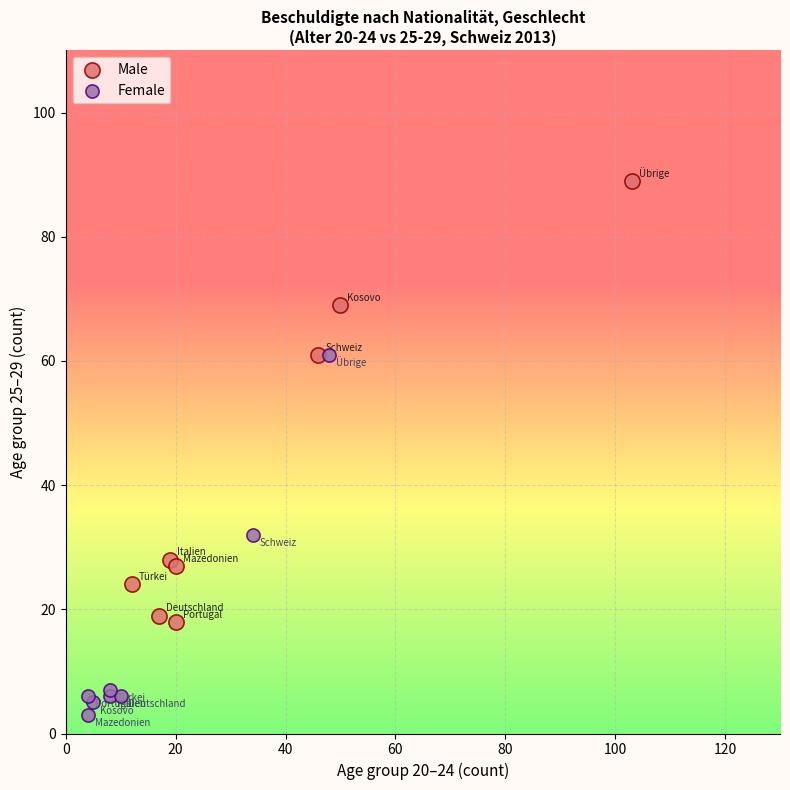

Which series contains the lowest Y value?

Female